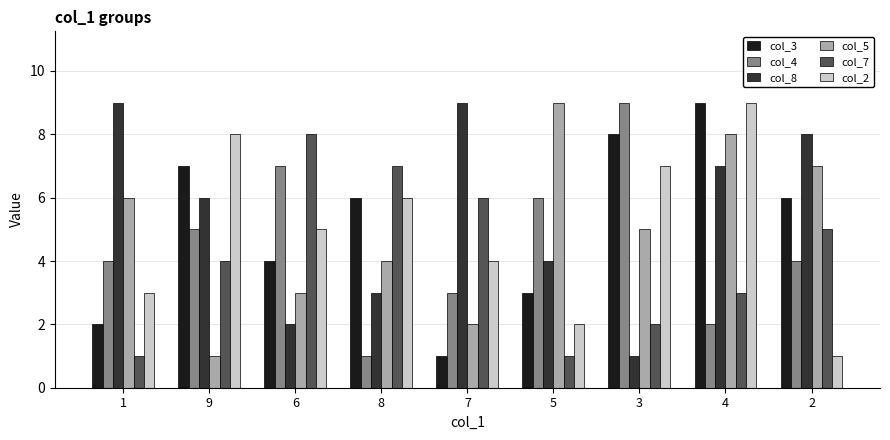

Rank the series at 1 from highest to lowest value.

col_8, col_5, col_4, col_2, col_3, col_7